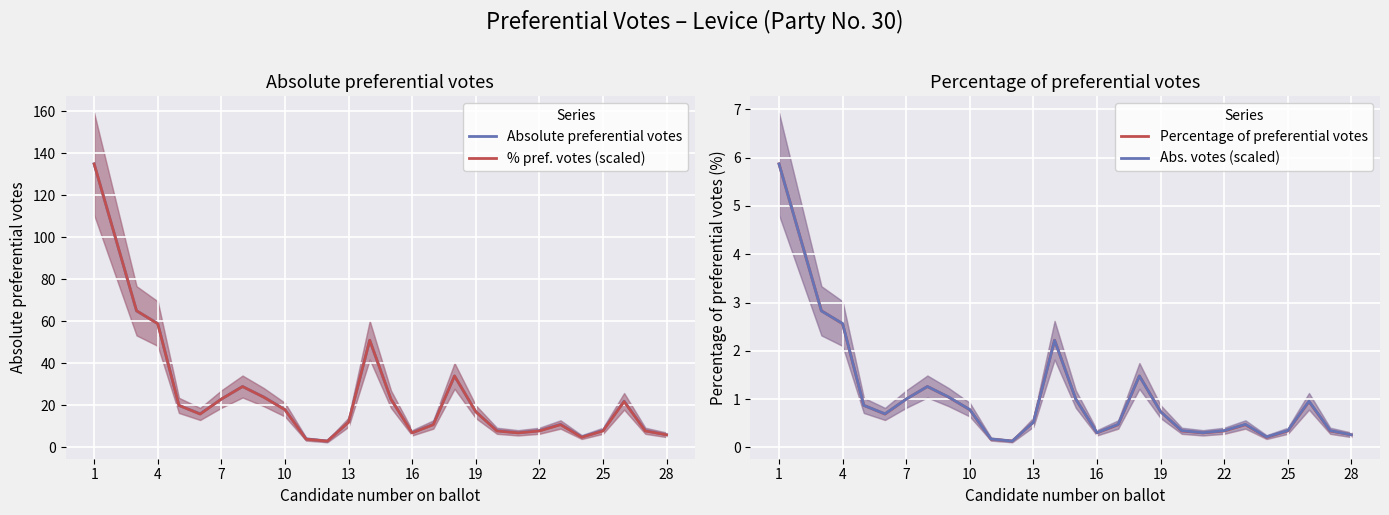

What is the lowest value of the Absolute preferential votes series?

3.0